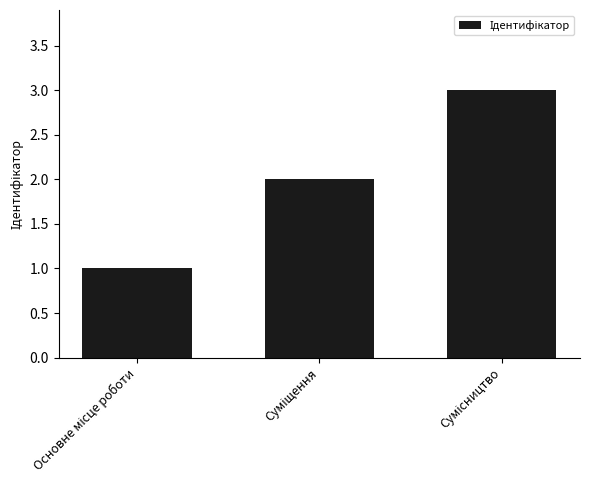

What is the sum of all values?

6